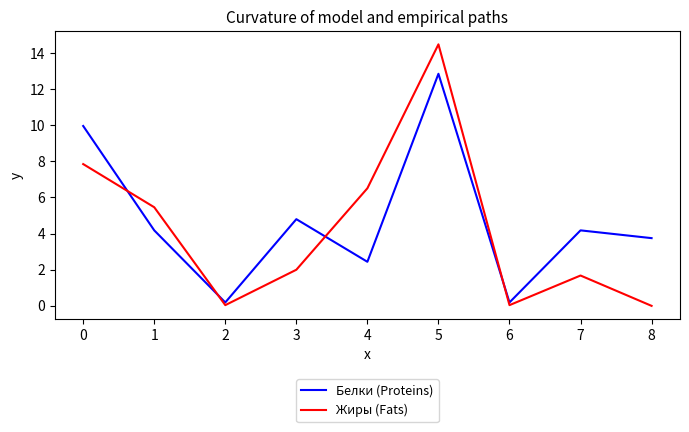

What are all the series names shown in the legend?

Белки (Proteins), Жиры (Fats)